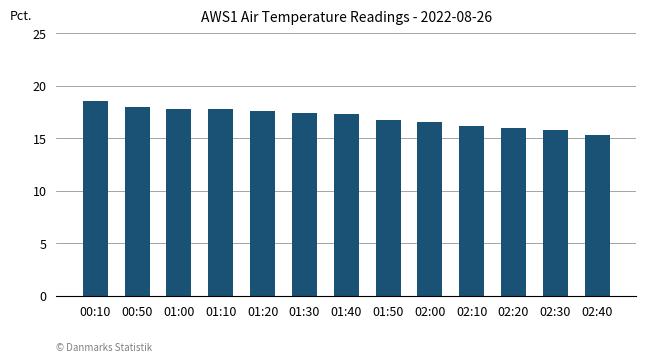

How many distinct data groups are displayed?

1